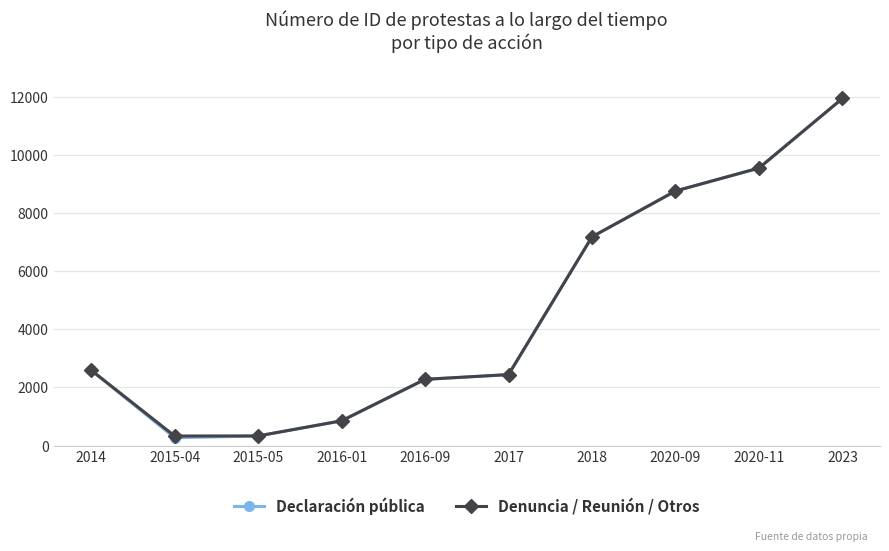

The value of Denuncia / Reunión / Otros at 2018 is 7180. True or false?

True